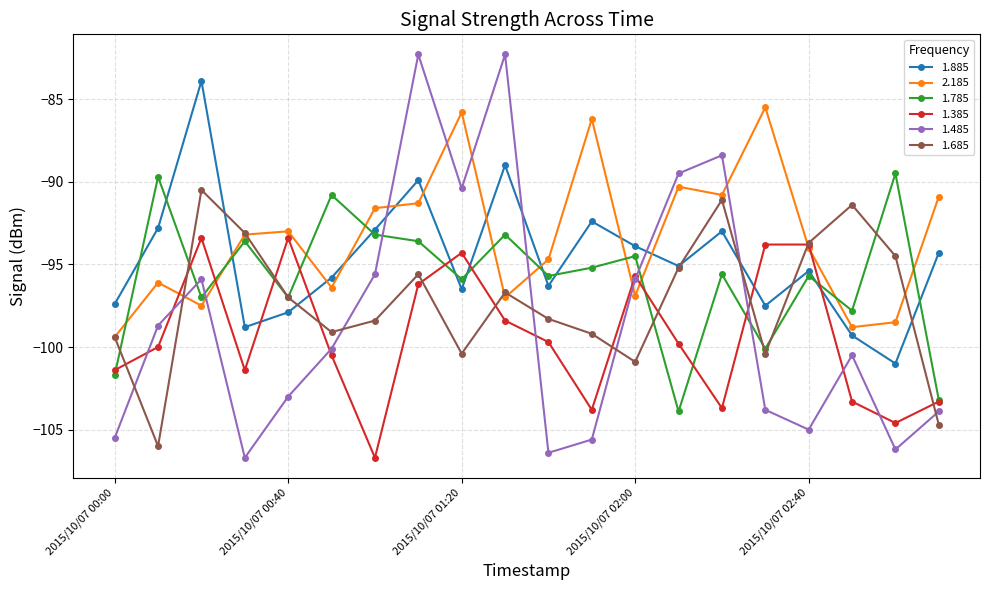

At how many categories does at least one series exceed -85?

3